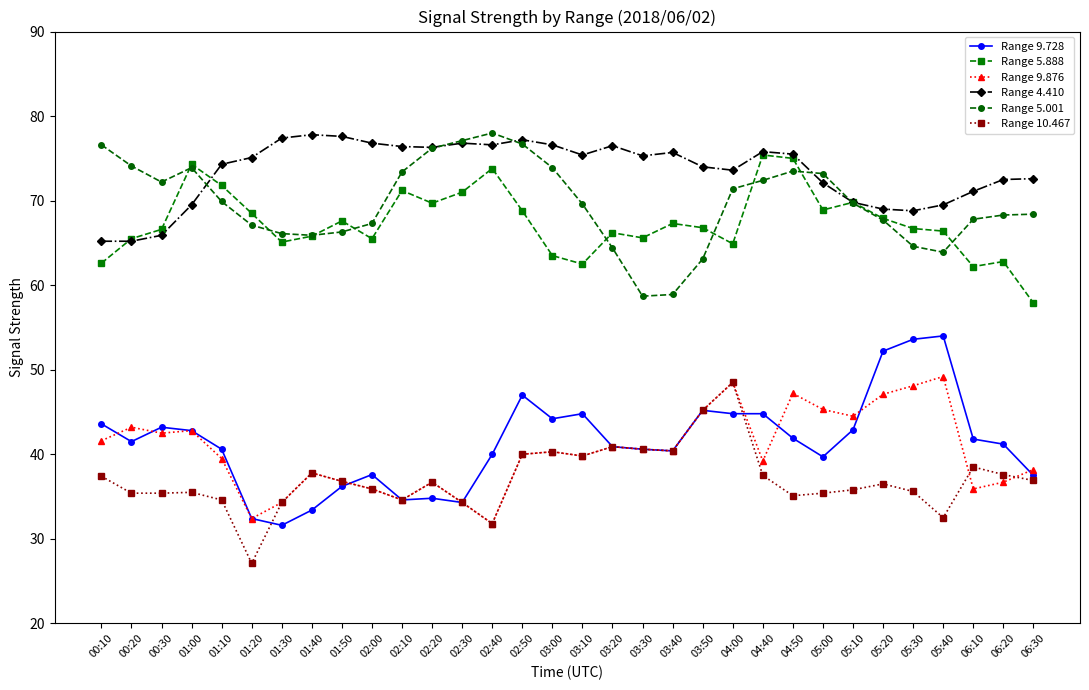

True or false: Range 5.001 and Range 10.467 cross at least once.

False